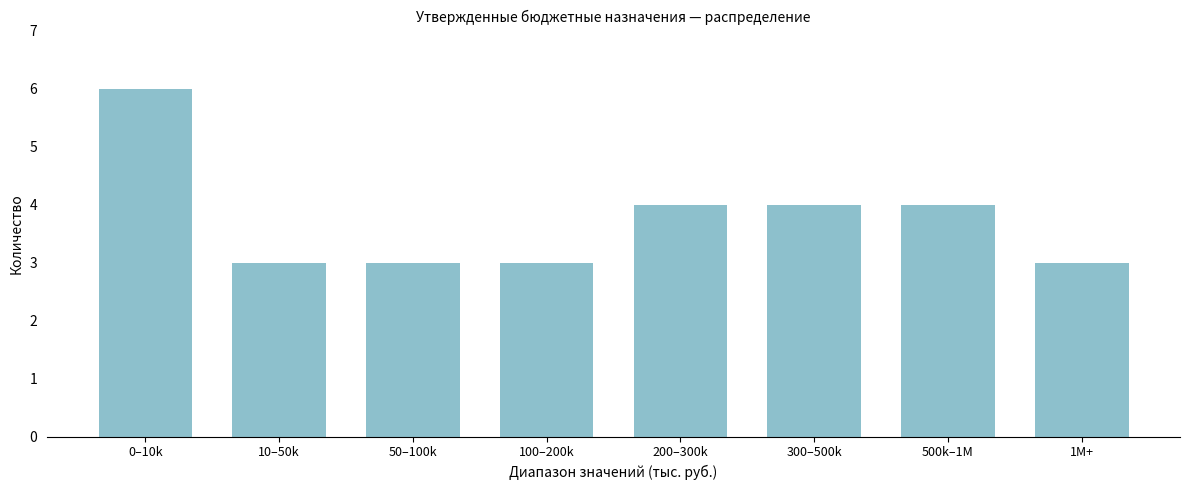

Reading left to right, what are all the values shown in this chart?

6	3	3	3	4	4	4	3